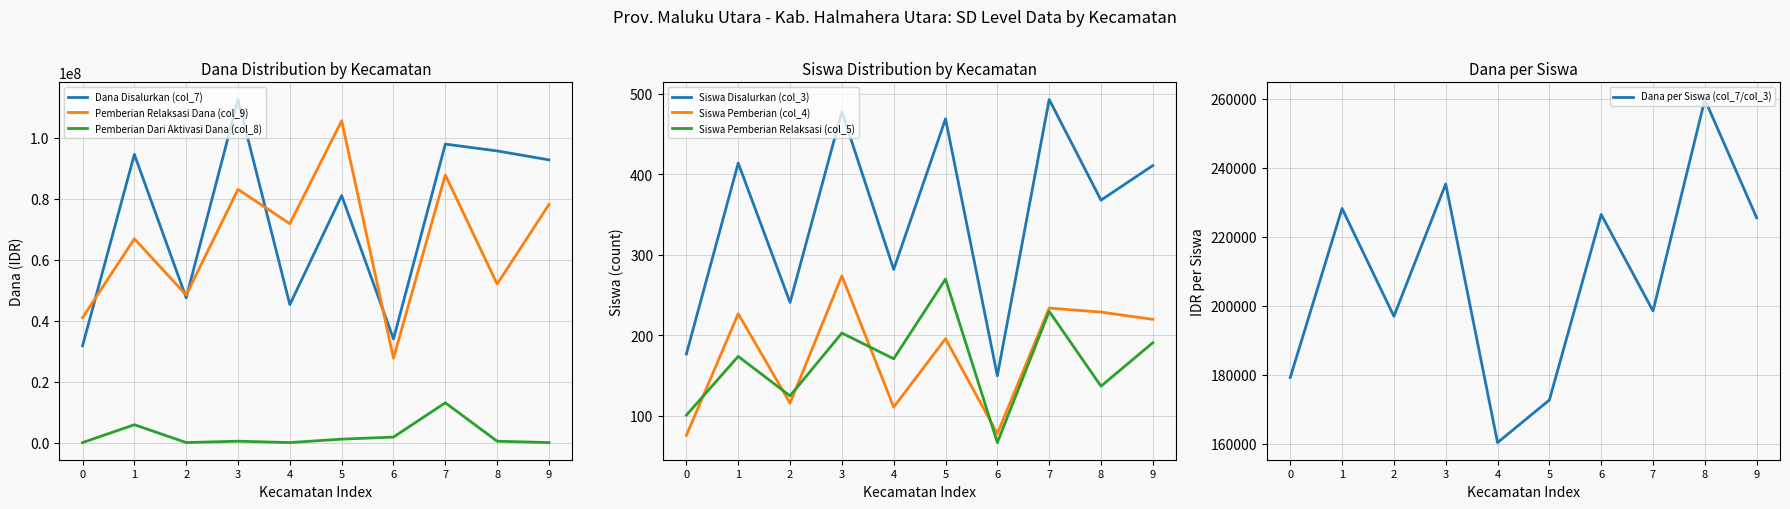

True or false: Pemberian Relaksasi Dana (col_9) and Pemberian Dari Aktivasi Dana (col_8) intersect in this chart.

False